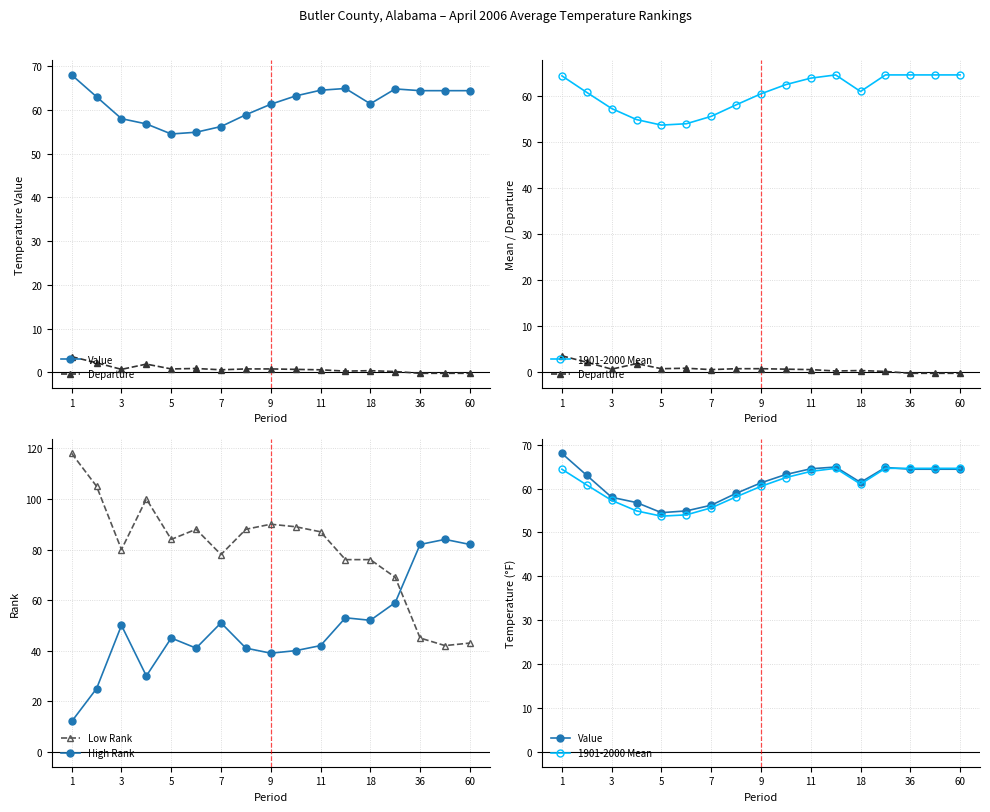

Is it true that Low Rank equals 43 at 60?

True